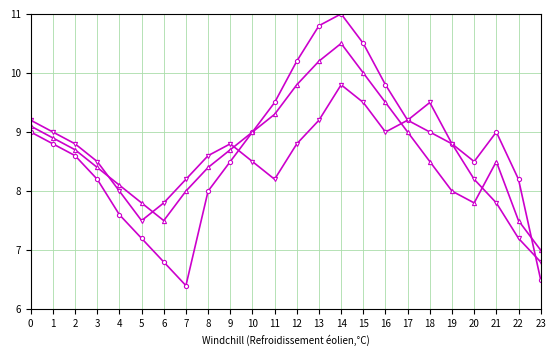

What is the greatest value displayed?

11.0